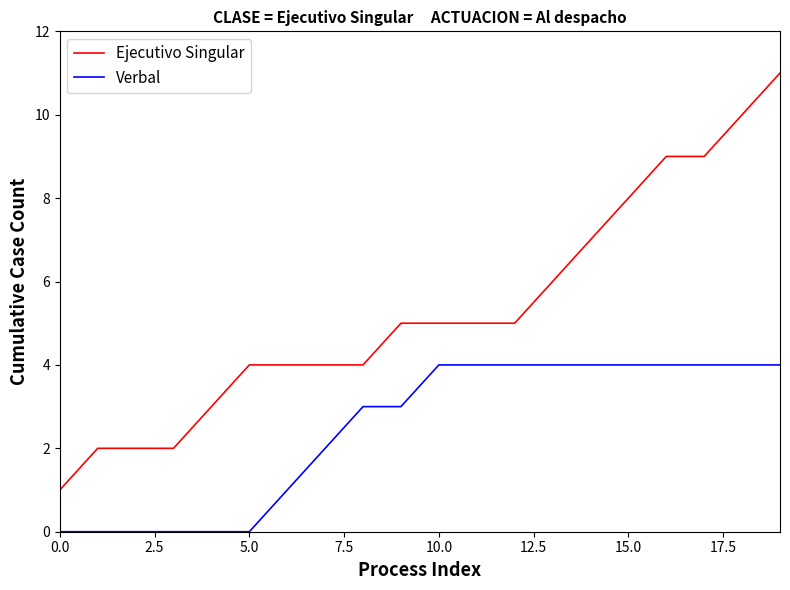

How many values in the Verbal series are below 4?

10